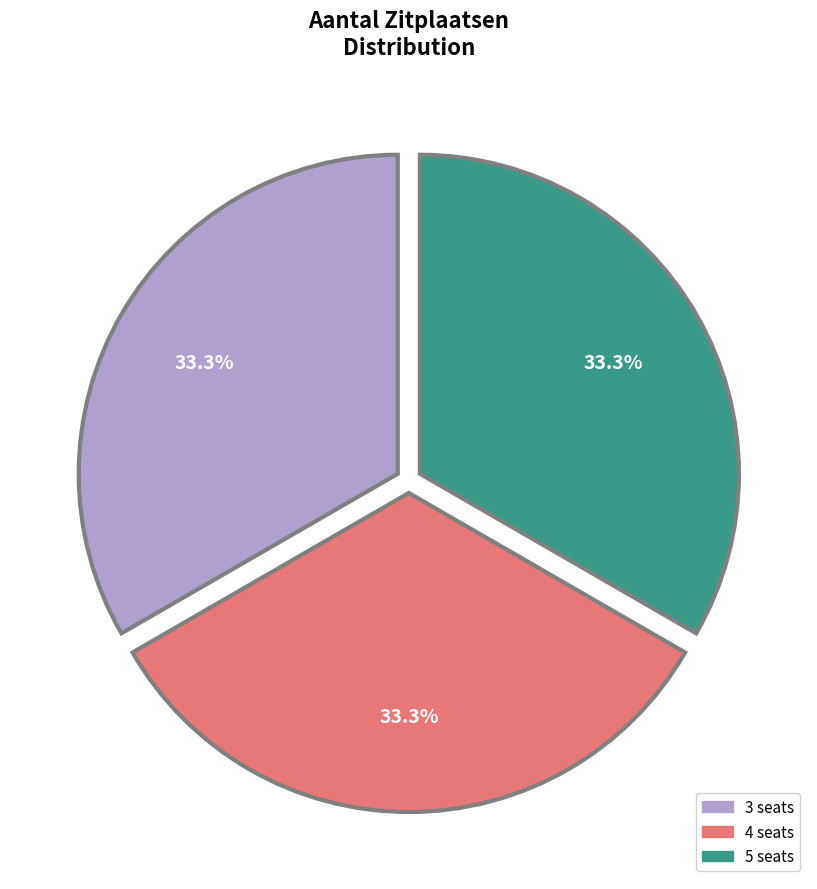

Is there any slice that represents more than half of the pie?

No